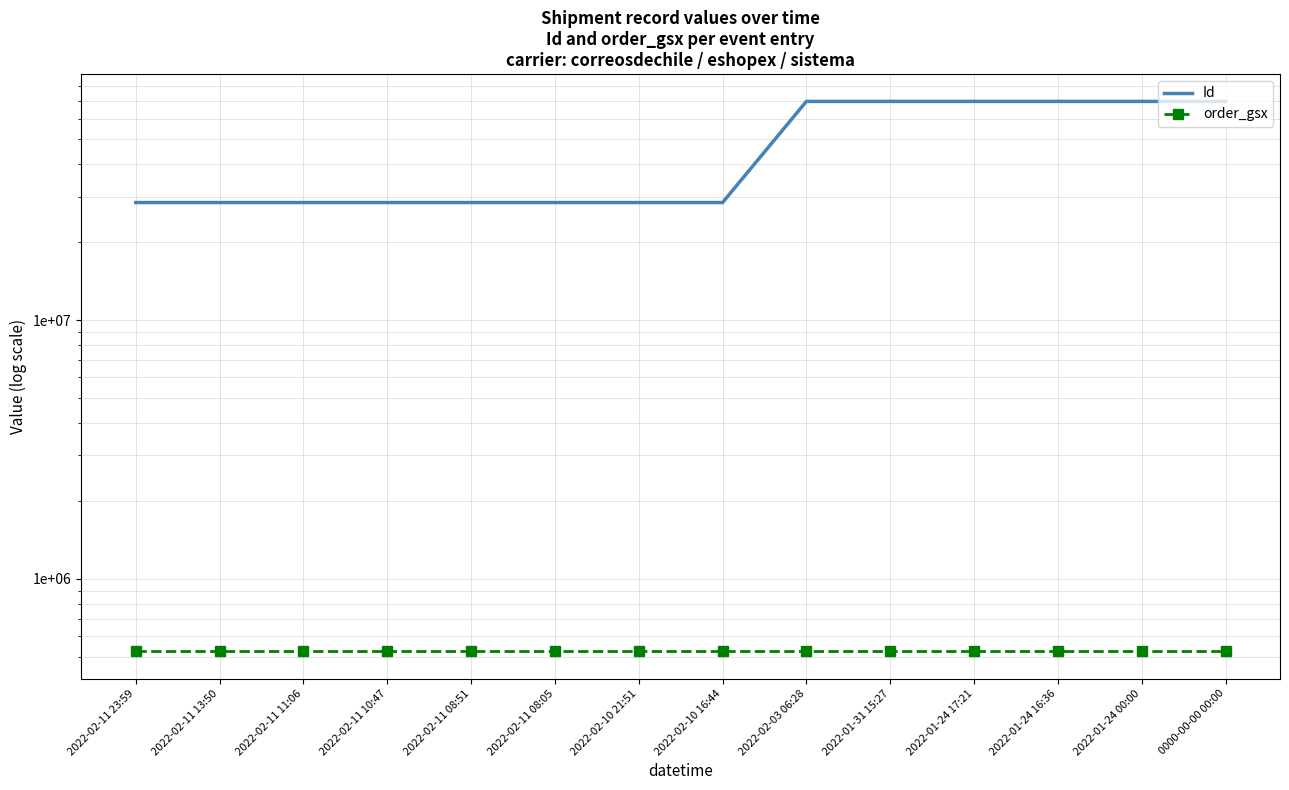

Which series changed the most between 2022-02-11 23:59 and 2022-02-11 11:06?

Id